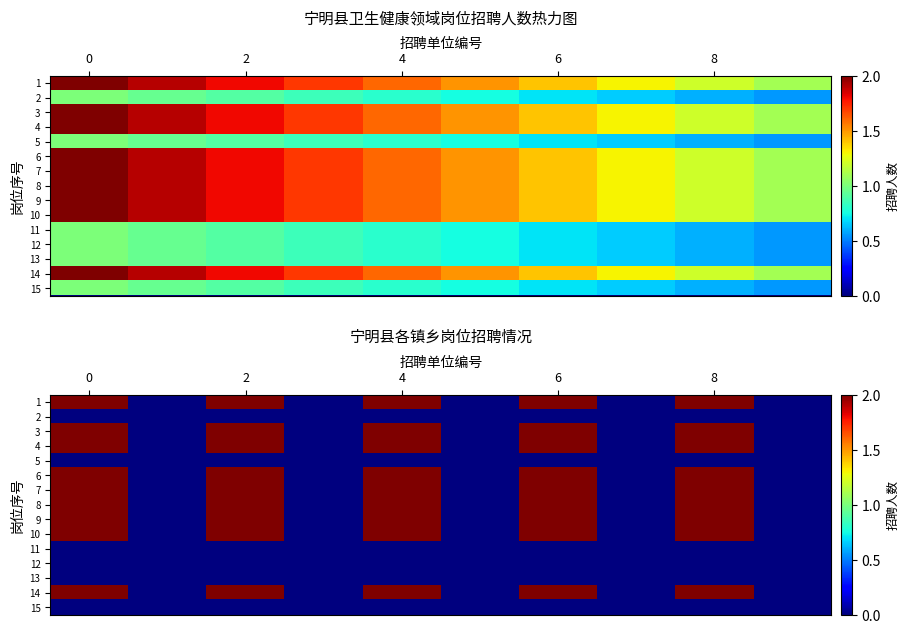

At how many categories does at least one series exceed 1?

5